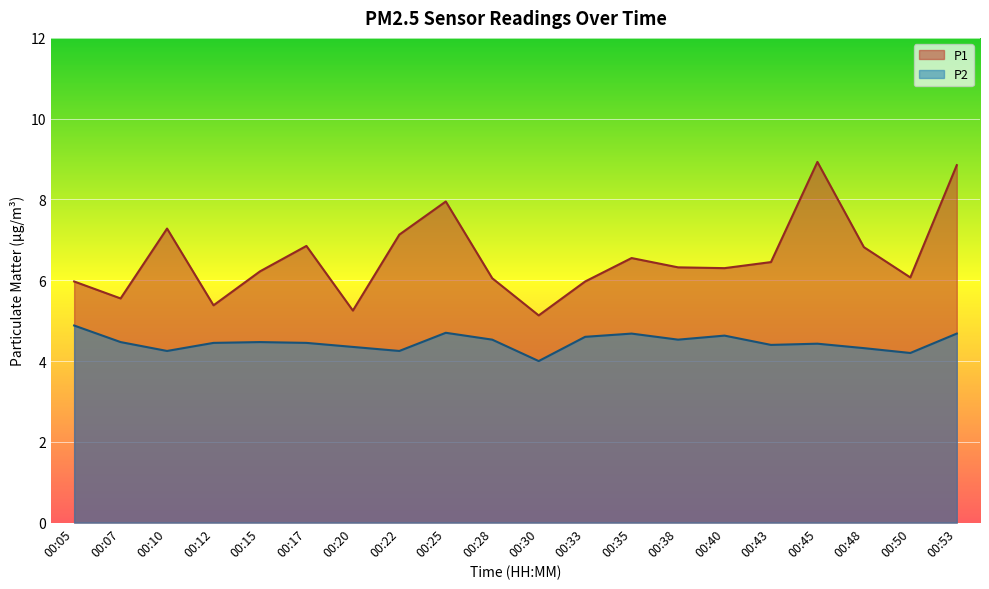

At which category is the sum across all series the highest?

00:53